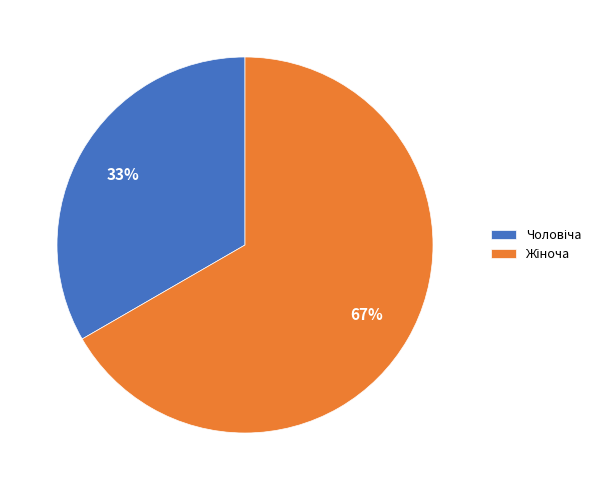

Is there any slice that represents more than half of the pie?

Yes